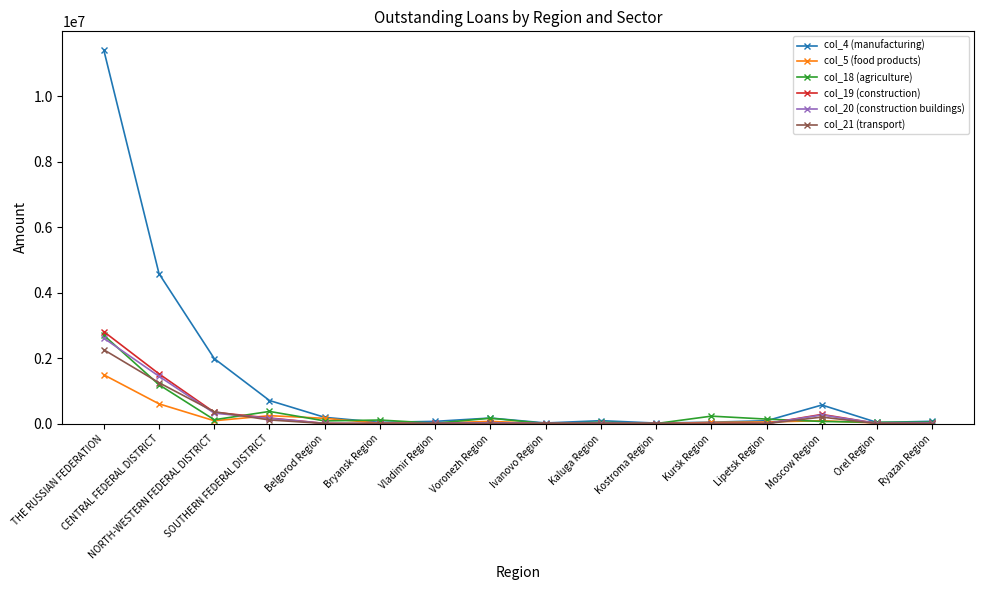

What is the sum of the col_5 (food products) values at Voronezh Region and Orel Region?

87374